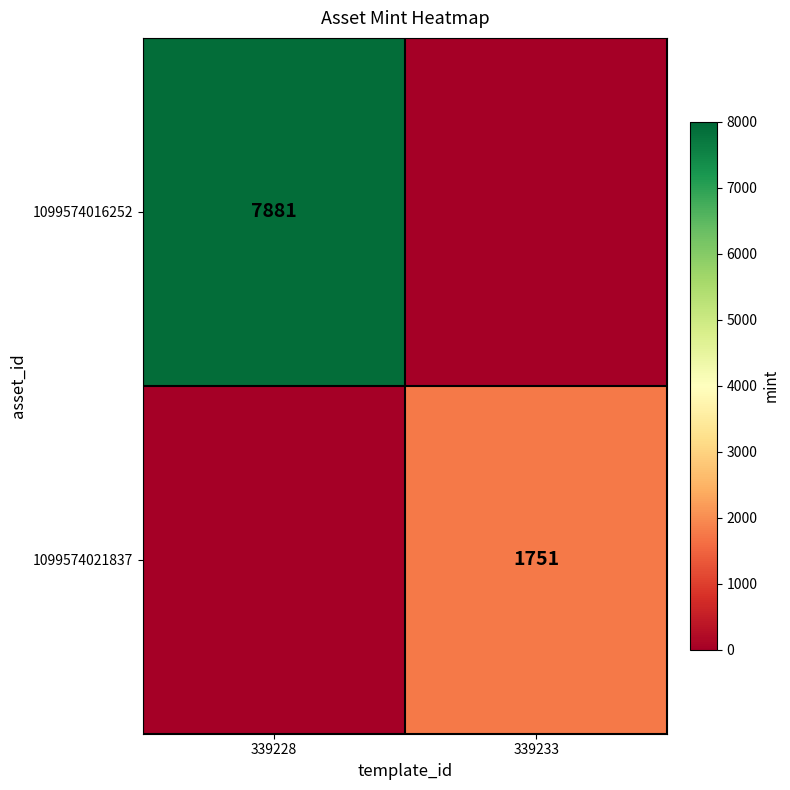

The 1099574021837 series shows 1751 at 339233. True or false?

True